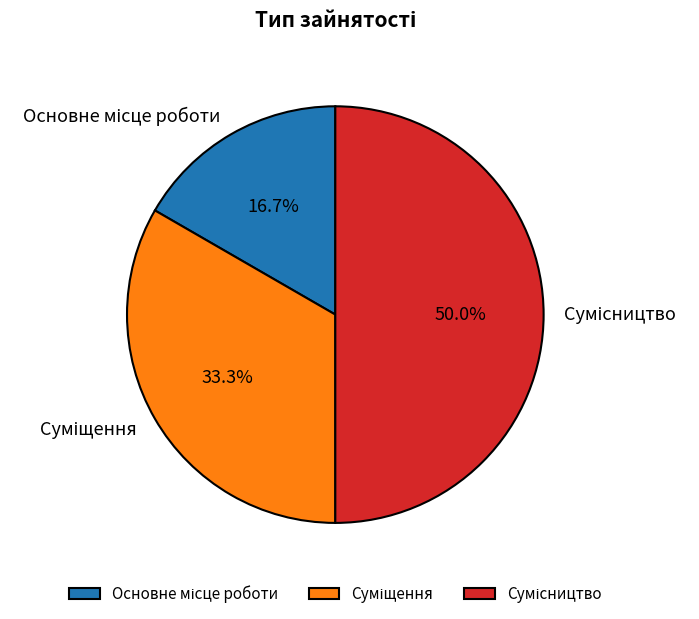

To the nearest percent, what is the difference between the largest and smallest slice percentages?

33%